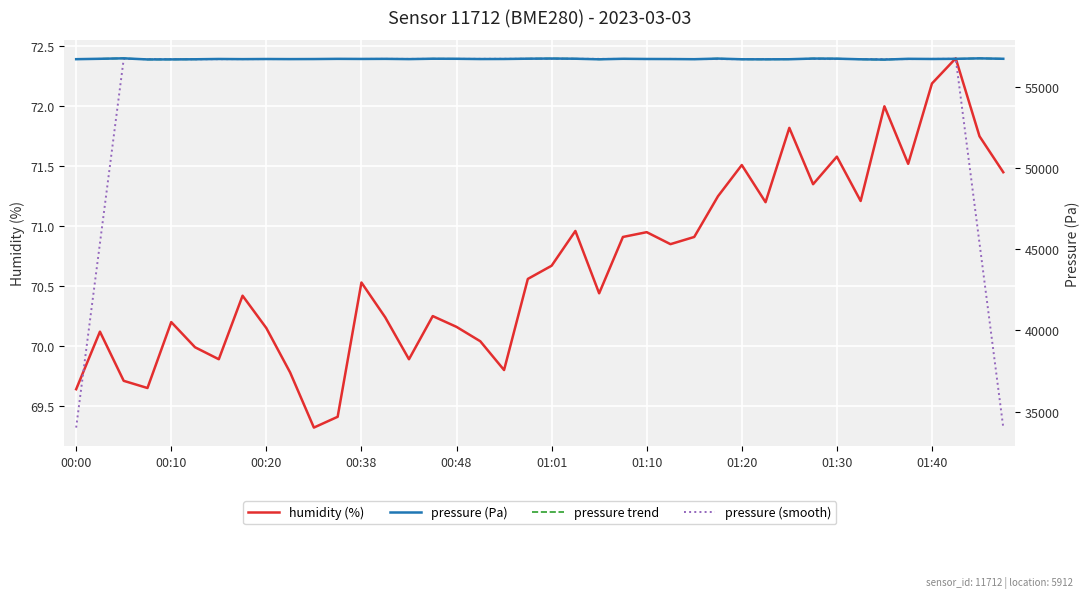

At 15, list the series in order from largest to smallest.

pressure (Pa), pressure trend, pressure (smooth), humidity (%)